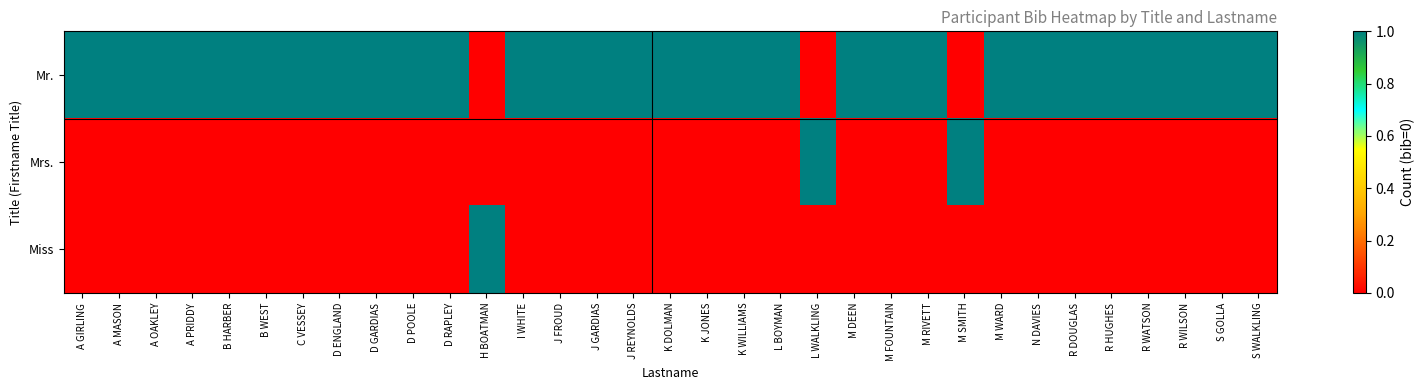

Count the number of categories in the chart.

33